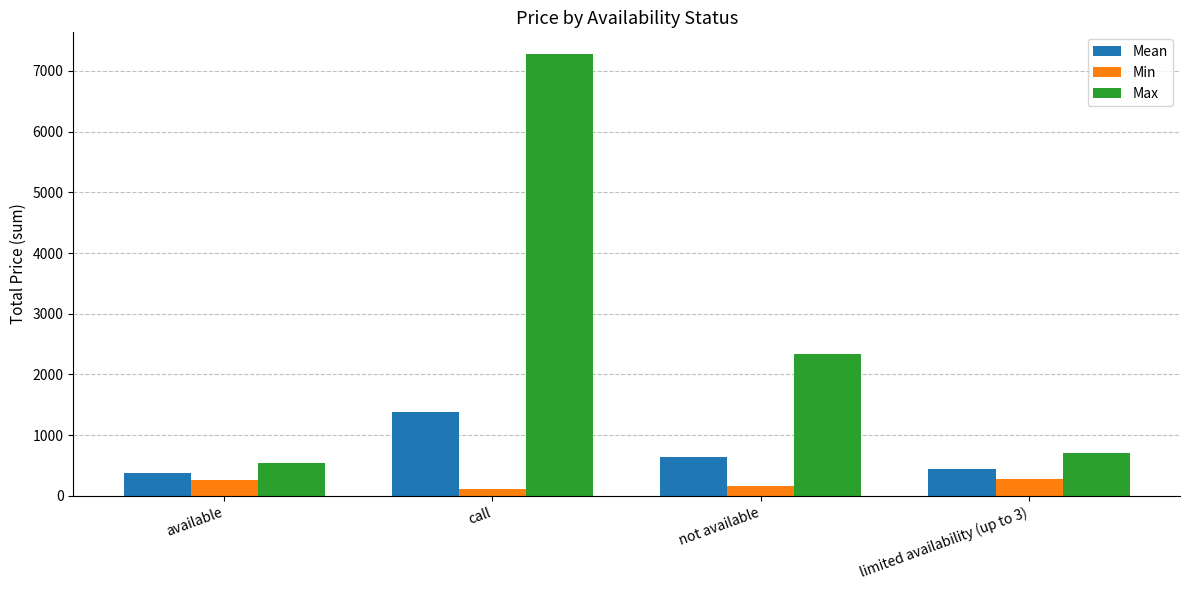

What is the difference between the second highest and minimum values in the Max series?

1801.2